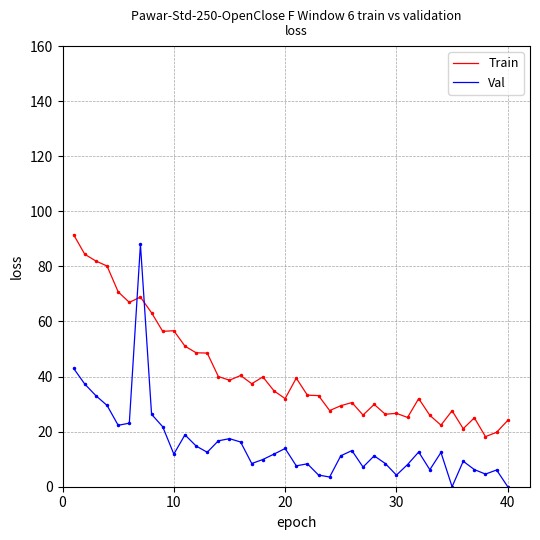

Which series has the widest spread of values?

Val